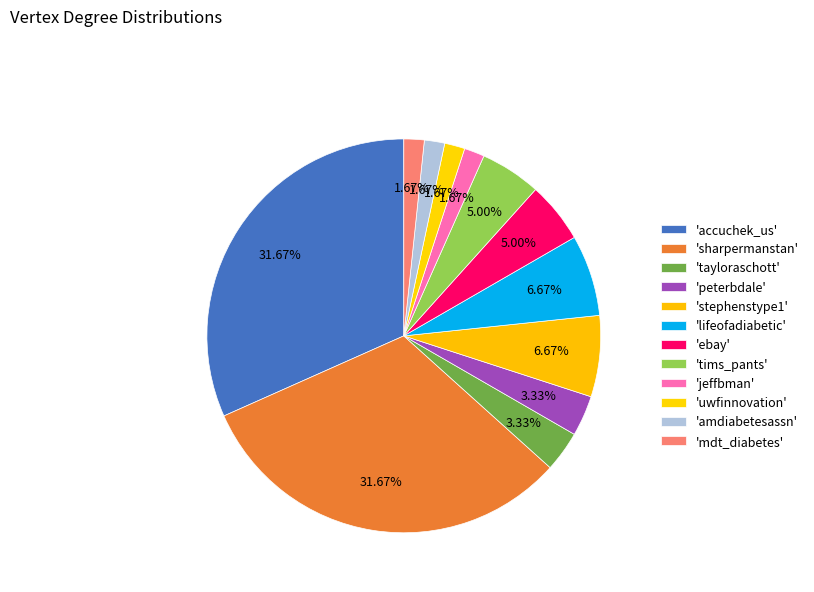

Count the number of slices in the pie.

12